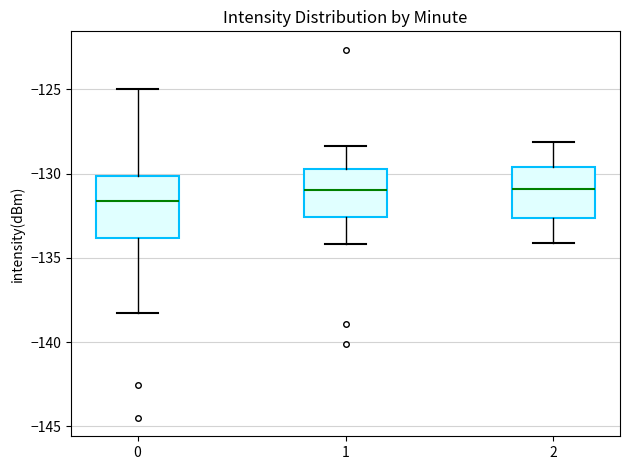

Reading left to right, transcribe this box plot: for each box, give where its median line is, the range the box spans, and where its two whiskers end, as read against the y-axis. The values are not printed on the chart, so give them approximately, as read against the axis.

0: median -131.5, box -134.0 to -130.0, whiskers -138.5 to -125.0
1: median -131.0, box -132.5 to -129.5, whiskers -134.0 to -128.5
2: median -131.0, box -132.5 to -129.5, whiskers -134.0 to -128.0